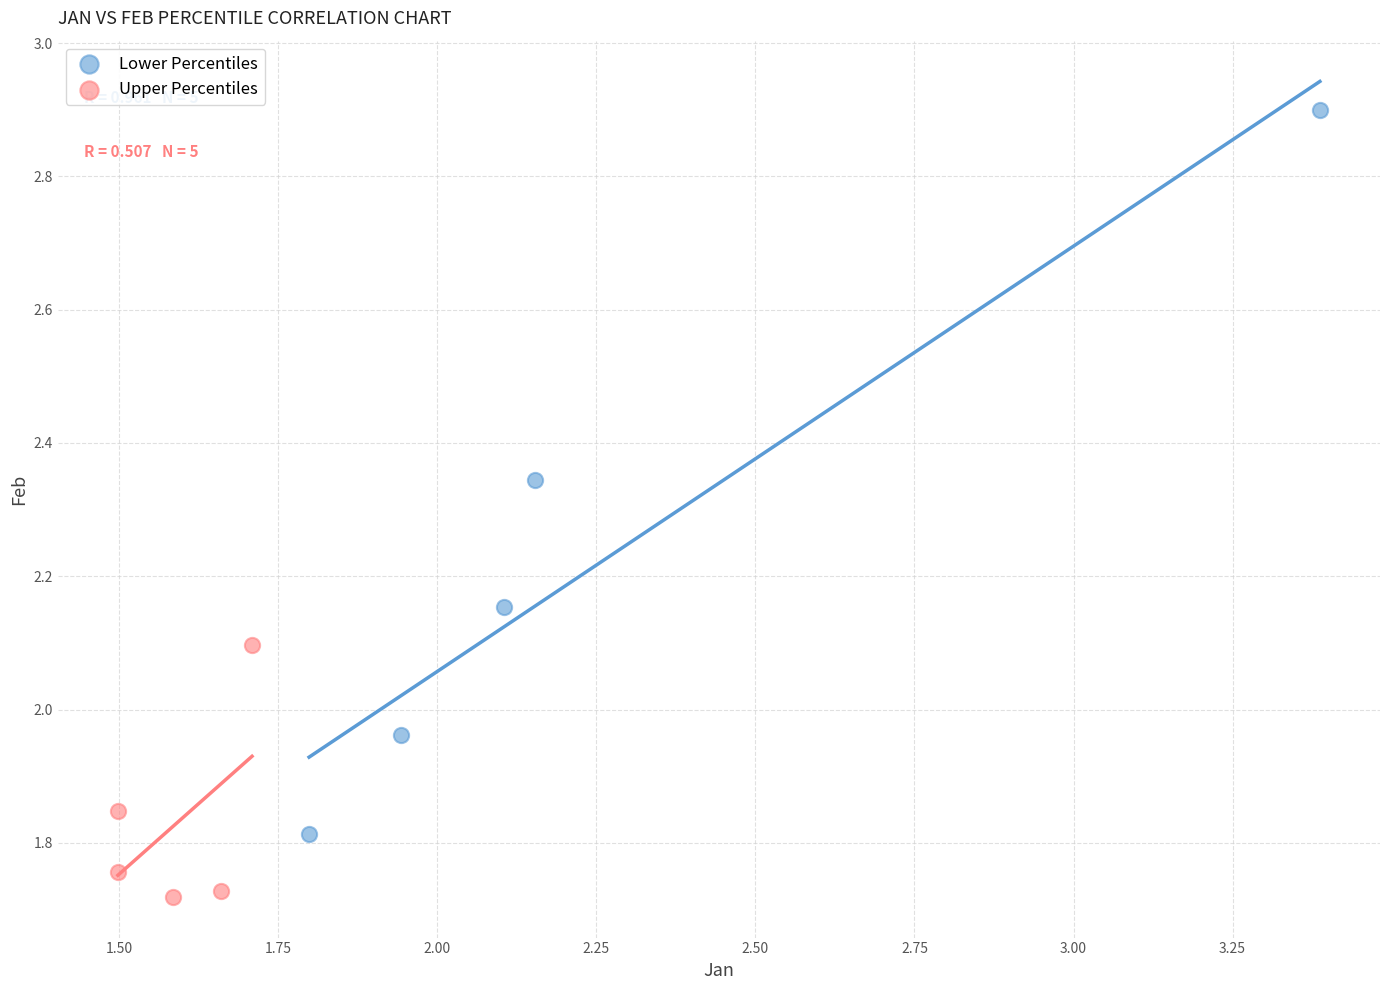

What are all the series names shown in the legend?

Lower Percentiles, Upper Percentiles